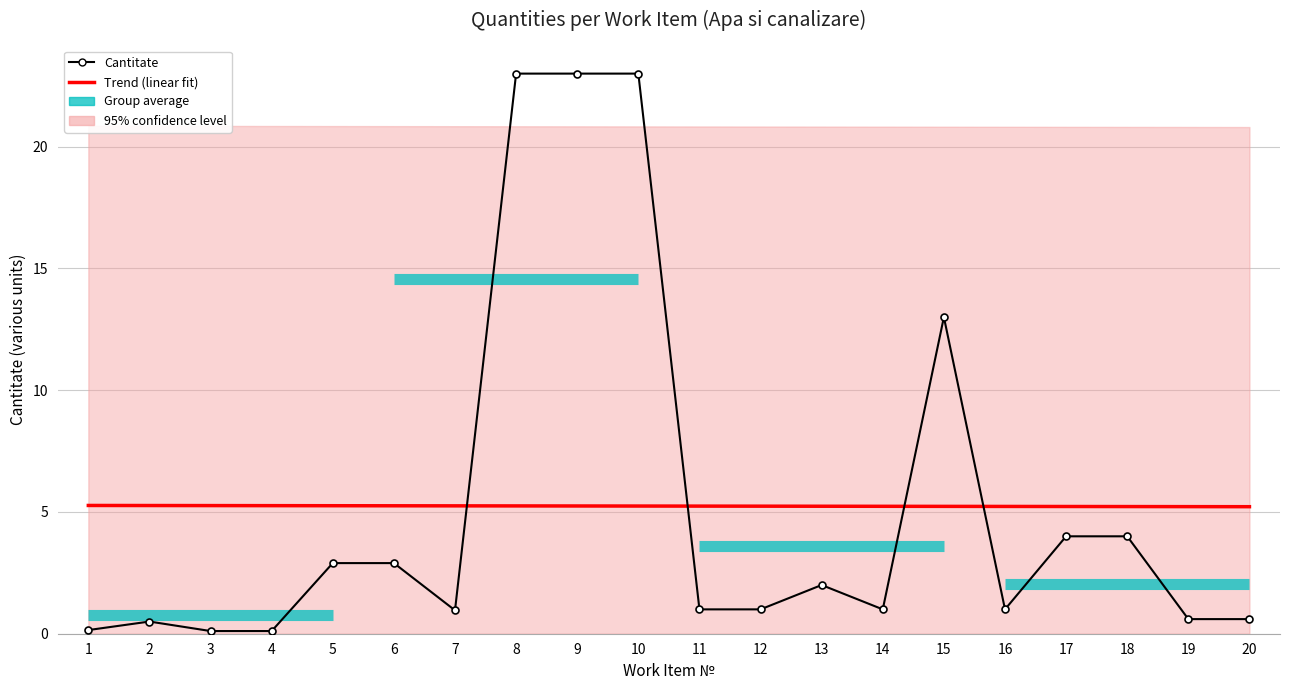

The value at 2 is 0.9. True or false?

False